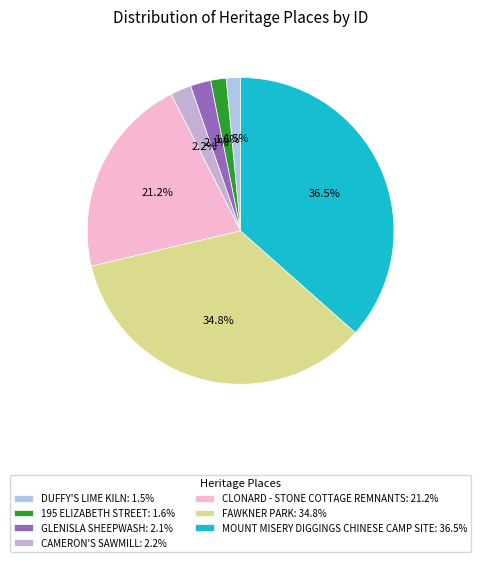

How many slices are in this pie chart?

7